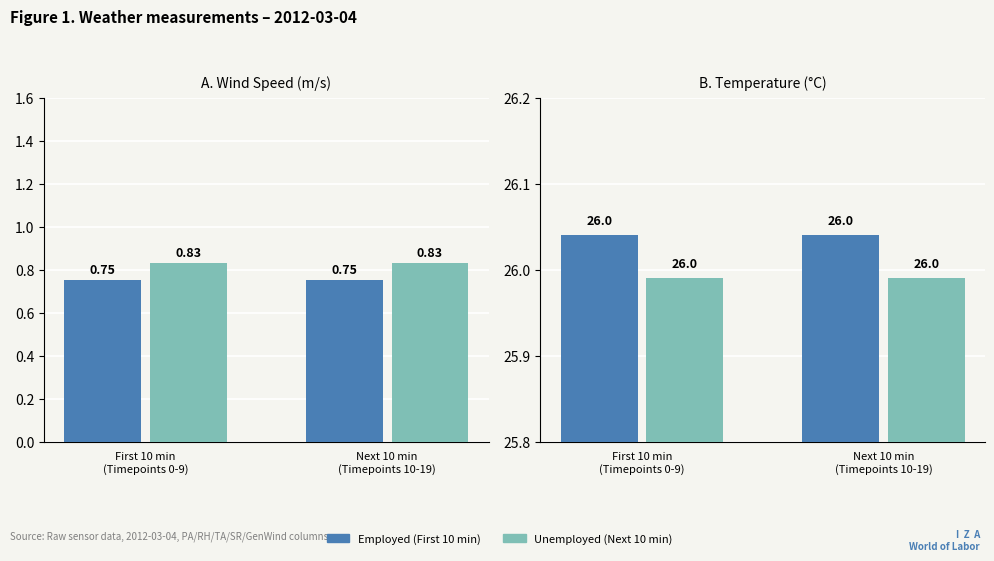

List the labels in order of Unemployed value, smallest first.

First 10 min
(Timepoints 0-9), Next 10 min
(Timepoints 10-19)